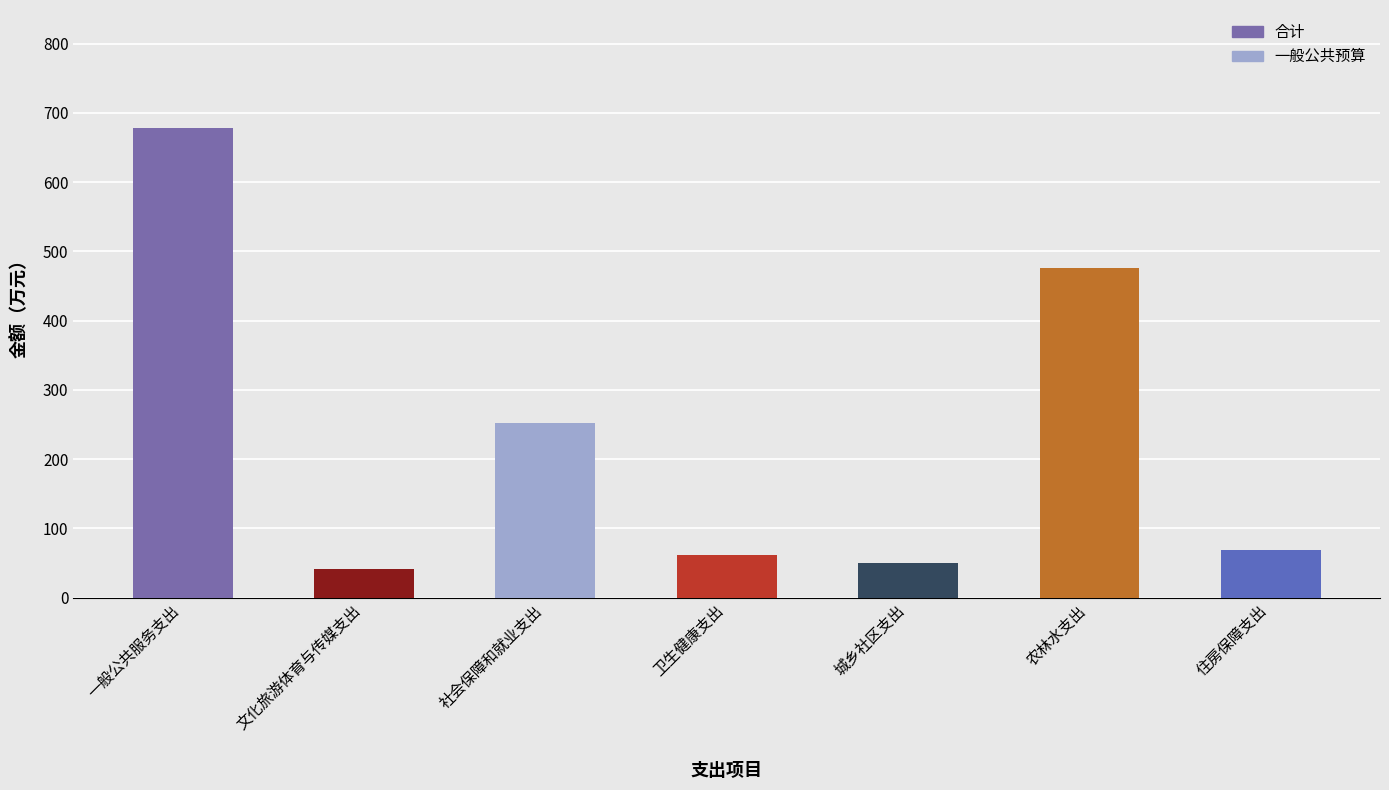

Reading left to right, extract all data points from this chart.

678.8	41.3	252.3	61.6	50.0	475.6	69.5